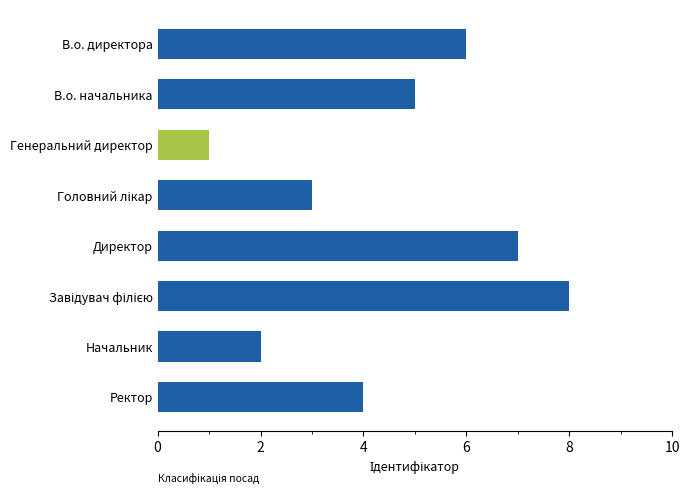

What is the label of the 8th bar from the bottom?

В.о. директора